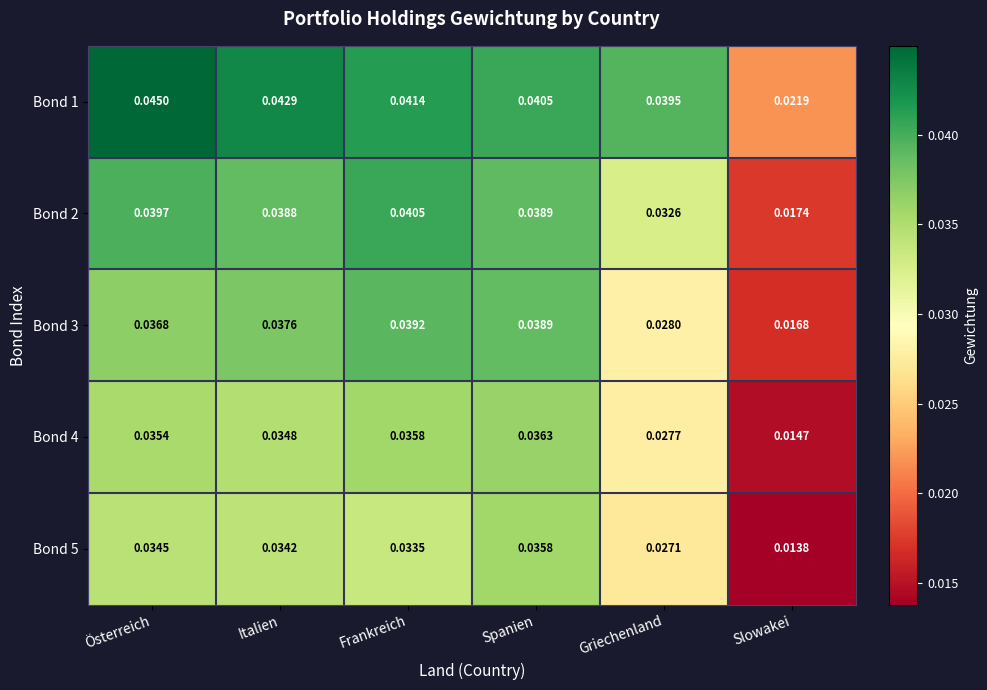

List the series in order of their peak value, highest first.

Bond 1, Bond 2, Bond 3, Bond 4, Bond 5